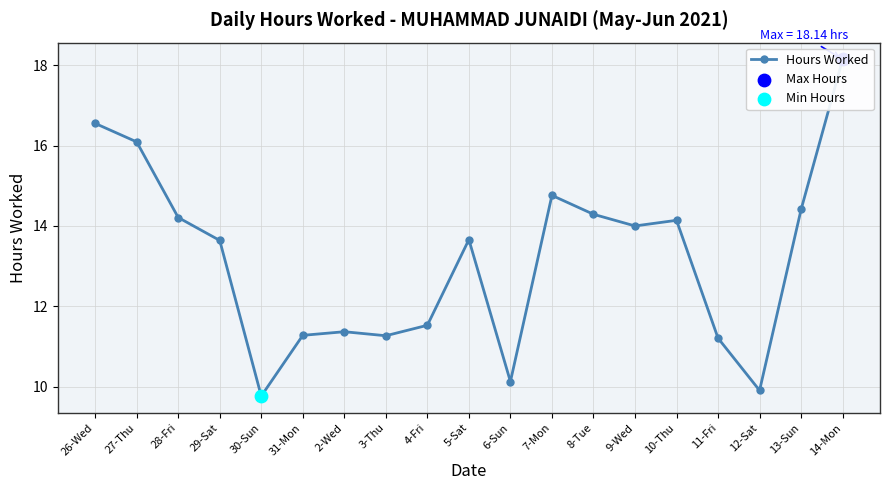

What is the change in value from 3-Thu to 10-Thu?

+2.9